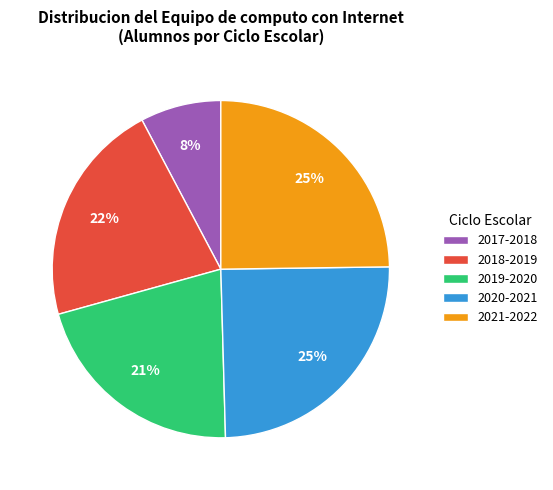

To the nearest percent, what portion does 2021-2022 represent?

25%